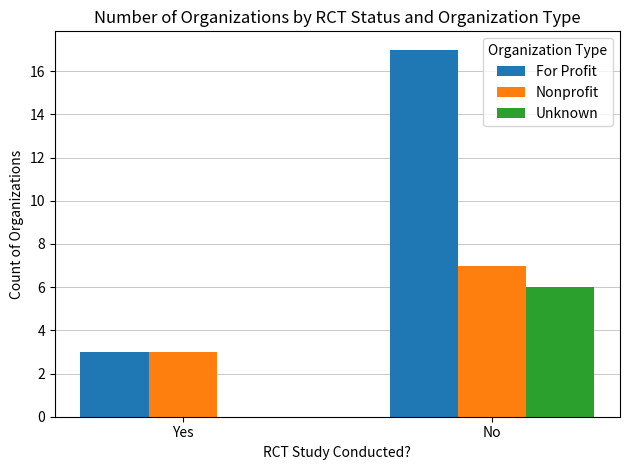

Is the value of Unknown at Yes greater than the value of Nonprofit at No?

No